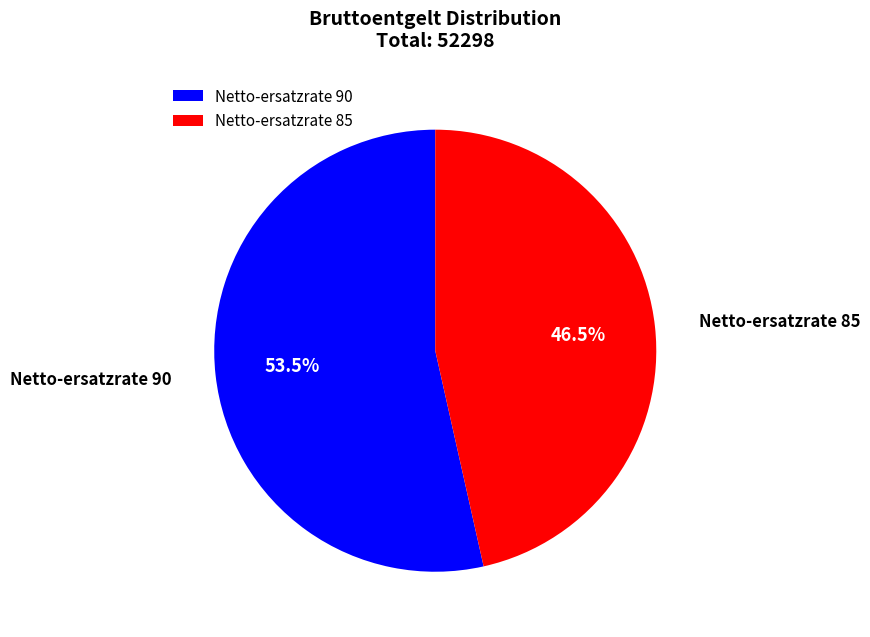

Rank the categories by value from lowest to highest.

Netto-ersatzrate 85, Netto-ersatzrate 90